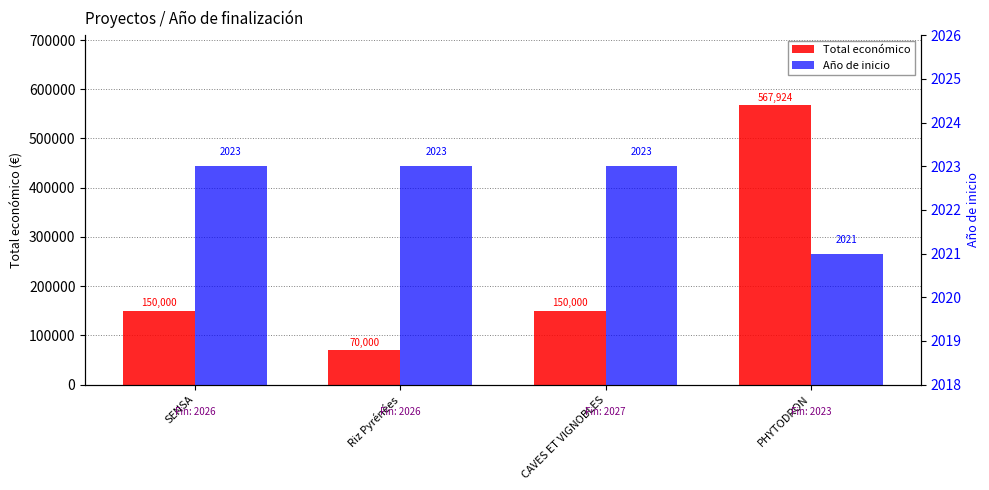

What is the average value of the Año de inicio series?

2022